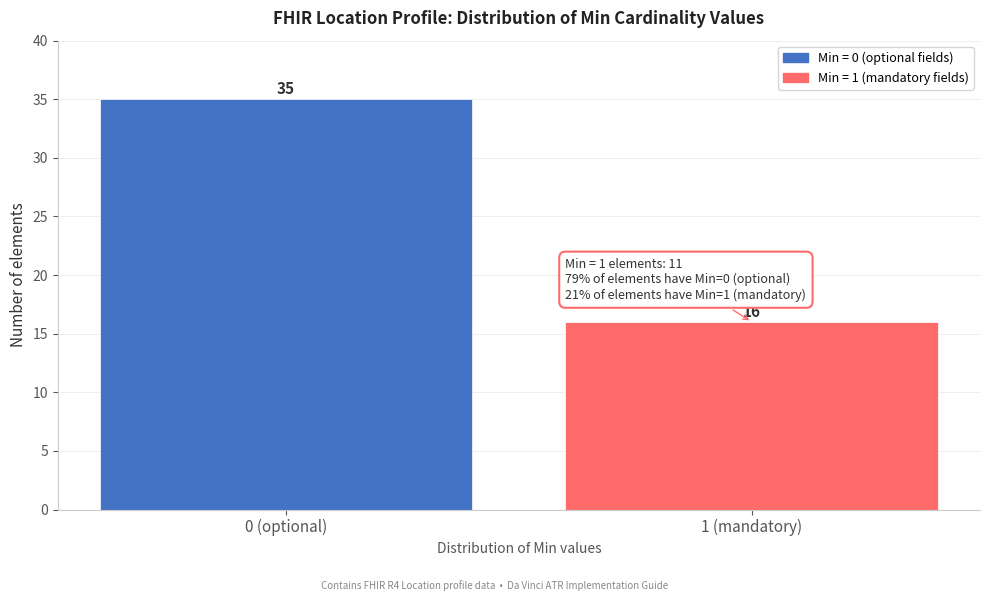

Reading left to right, list all the values displayed in this chart.

0 (optional)=35	1 (mandatory)=16